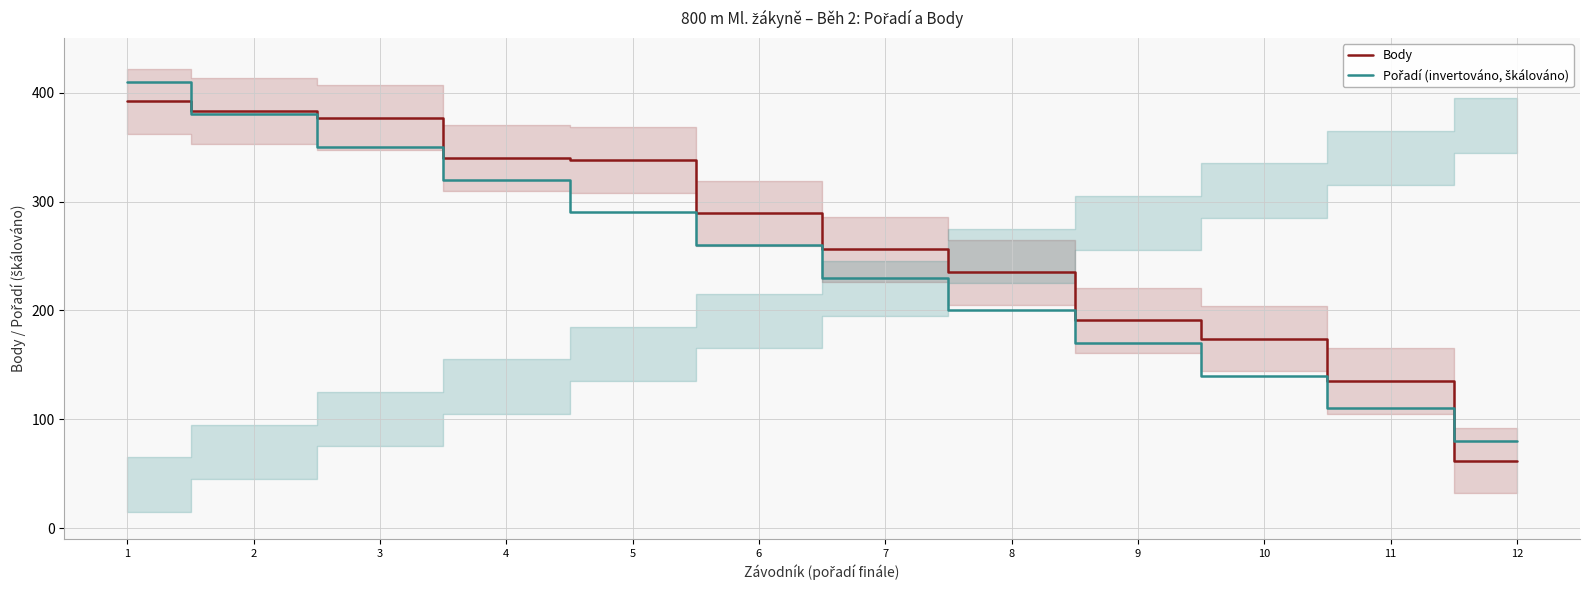

What is the minimum value for Body?

62